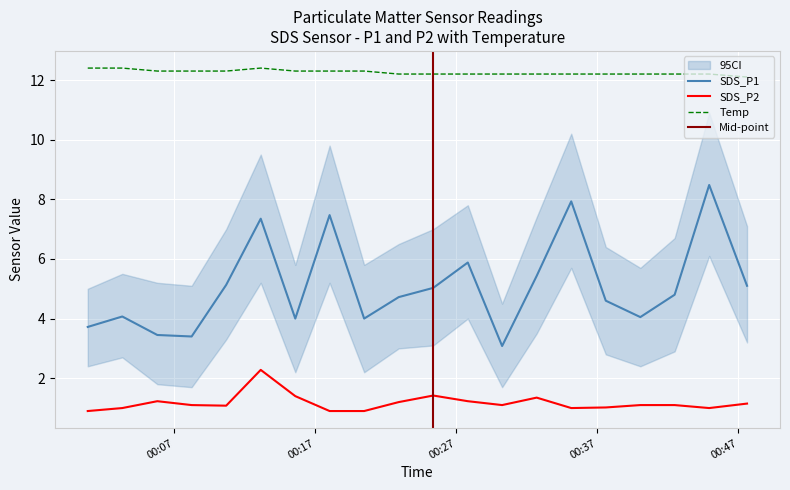

What is the label of the 14th point from the right?

2022/09/26 00:15:35